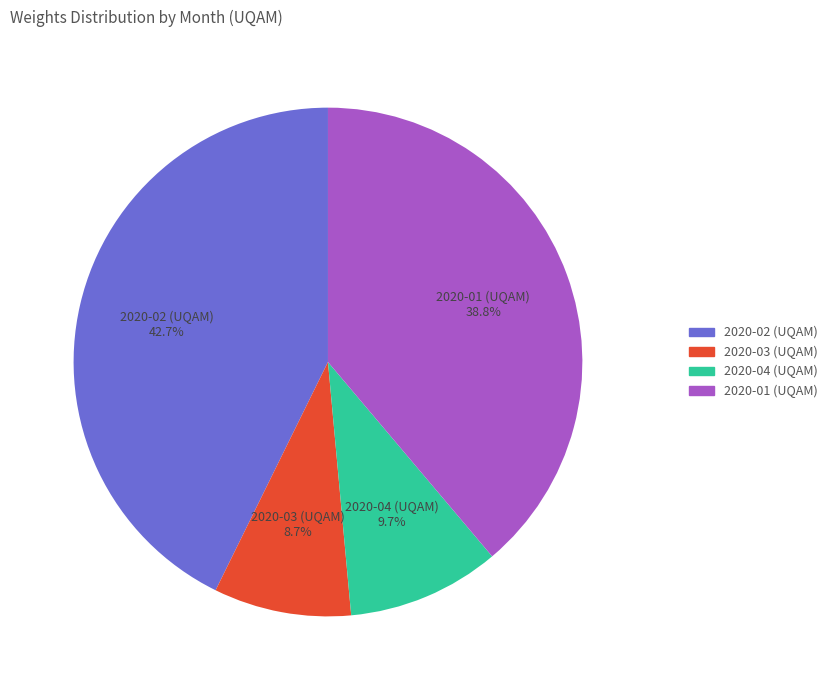

What is the ratio of the value at 2020-02 to the value at 2020-01?

1.1